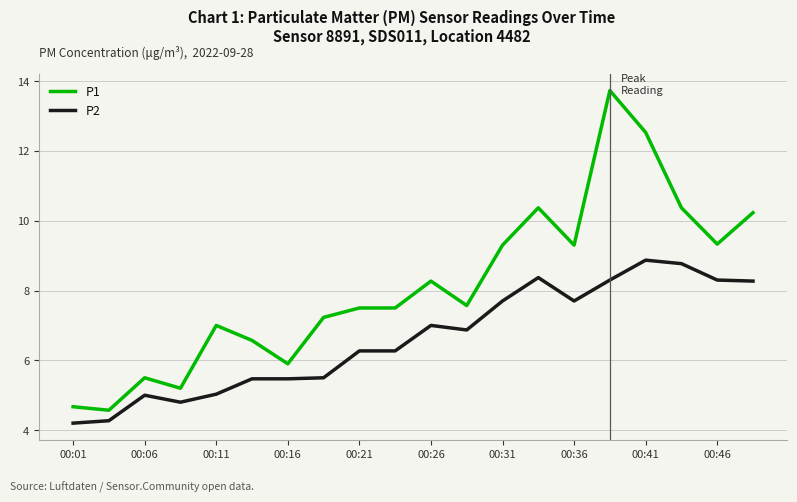

List the series in order of their peak value, highest first.

P1, P2